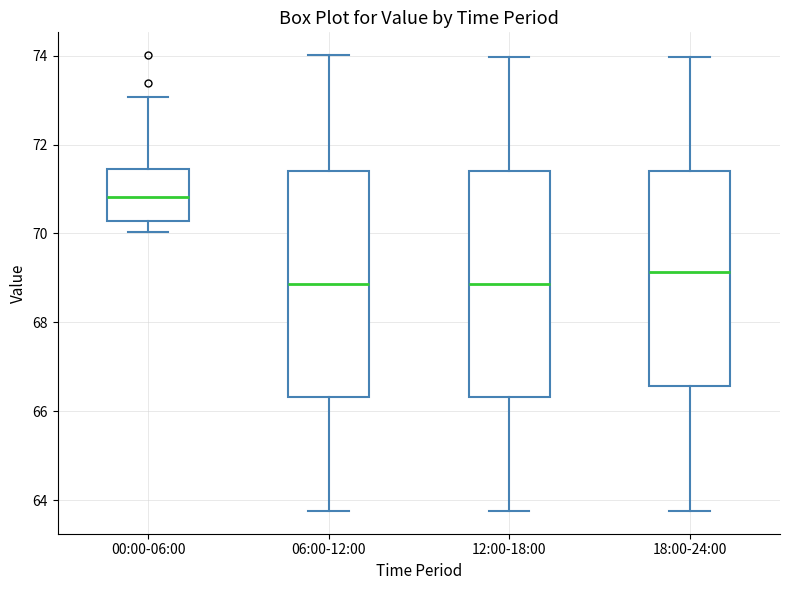

Where does the lower whisker of the box for 12:00-18:00 end on the y-axis? The values are not printed on the chart, so give them approximately, as read against the axis.

63.8